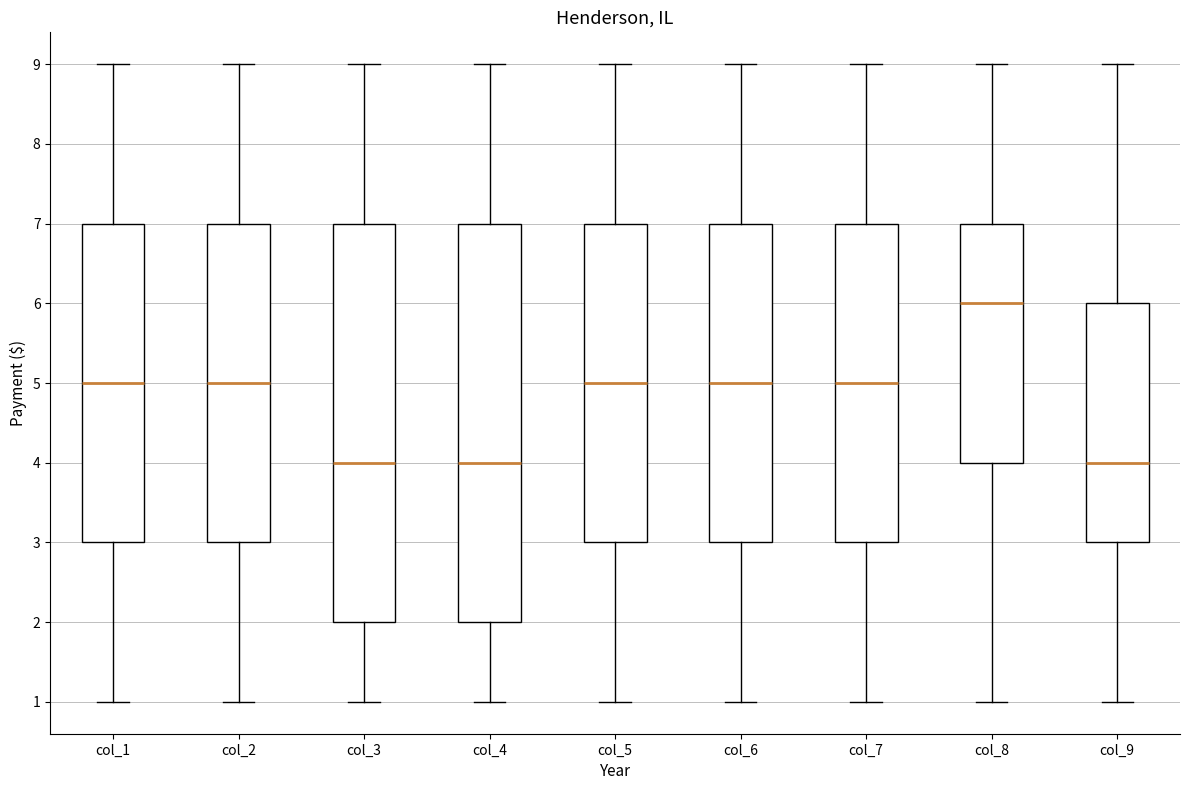

Which box's median line is the highest?

col_8